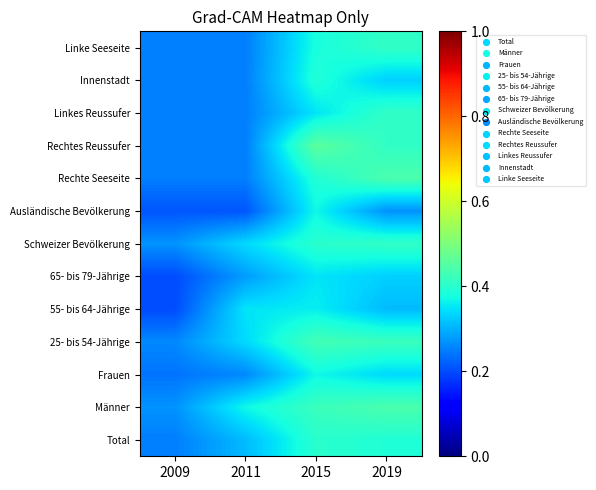

What is the minimum value shown in the chart?

0.2